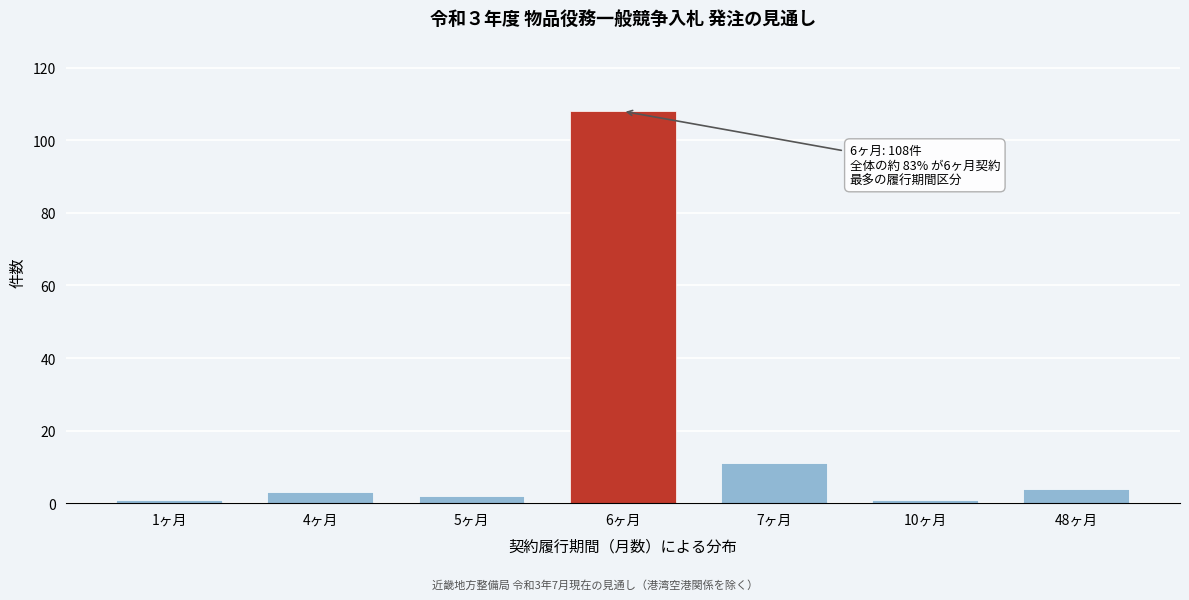

Reading right to left, what are all the values shown in this chart?

4	1	11	108	2	3	1